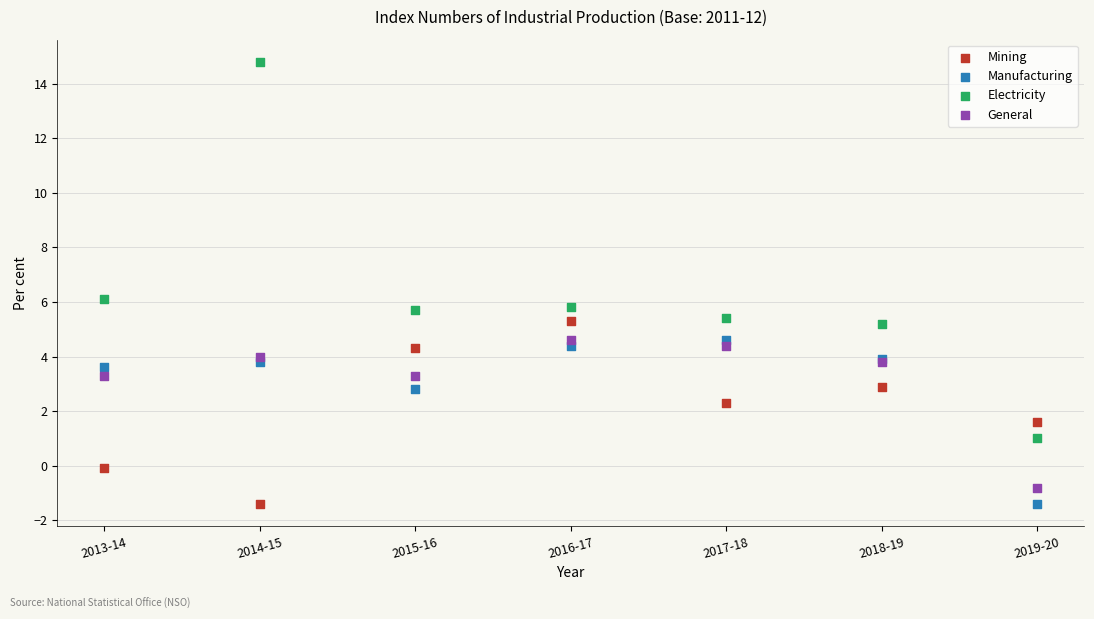

In the Electricity series, what Y value is closest to 7?

6.1